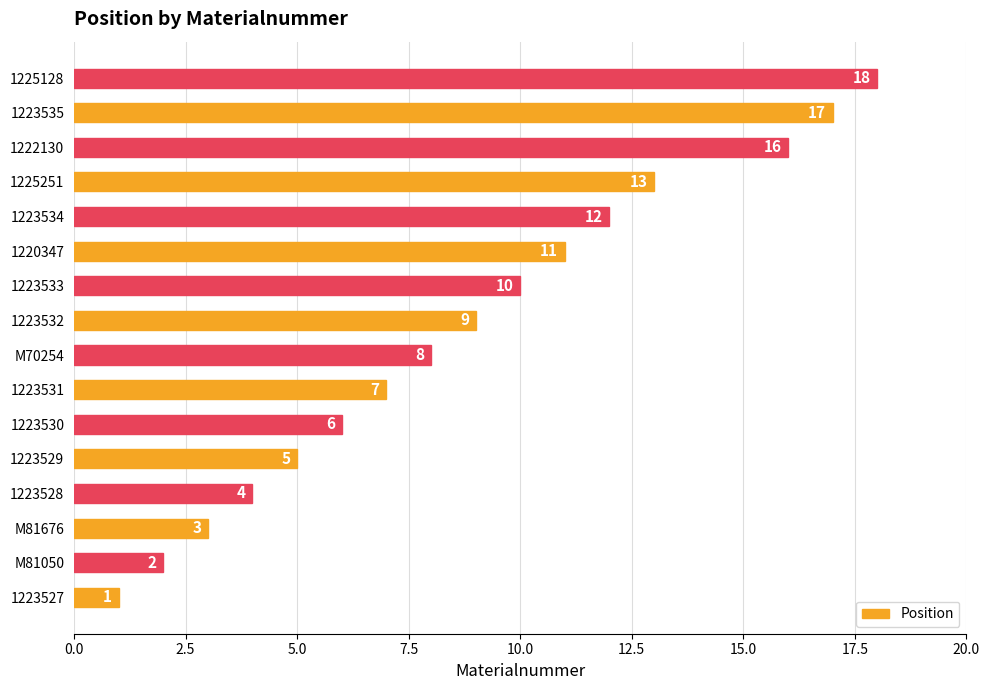

True or false: the data shows 1 at 1223530.

False